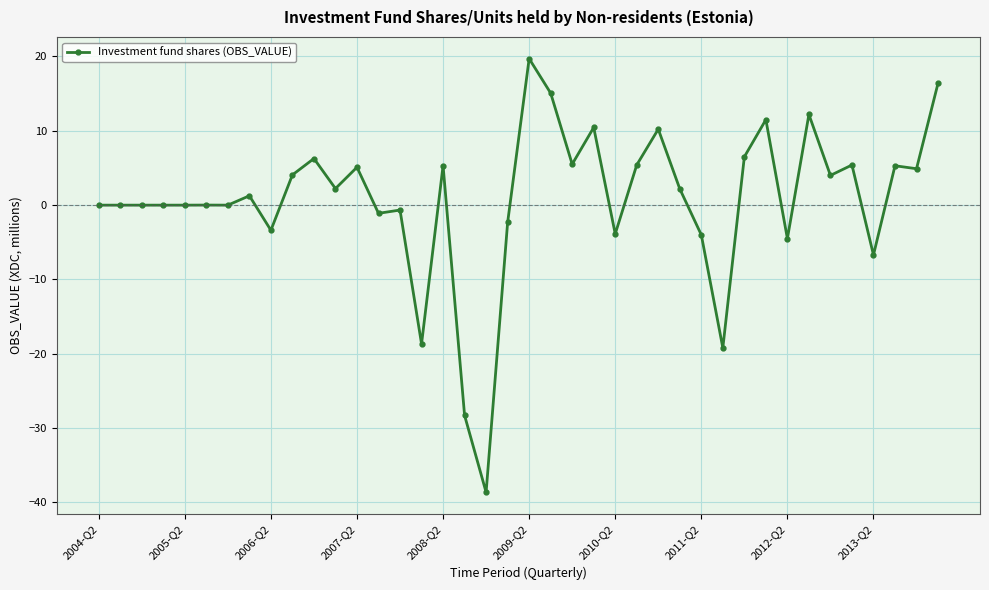

What is the minimum value shown in the chart?

-38.6